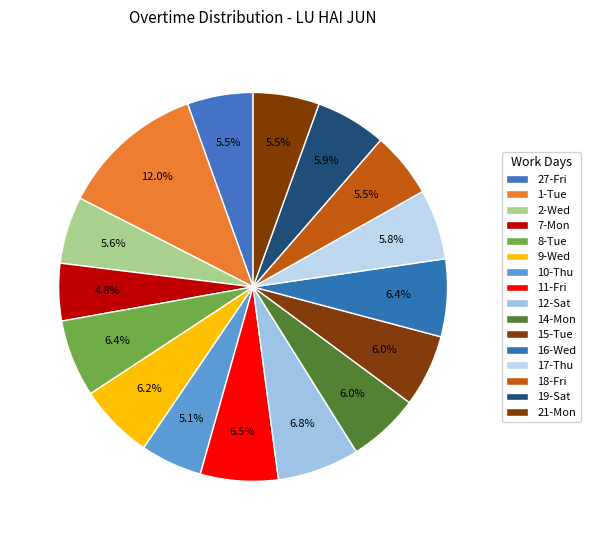

Does any single category account for the majority?

No